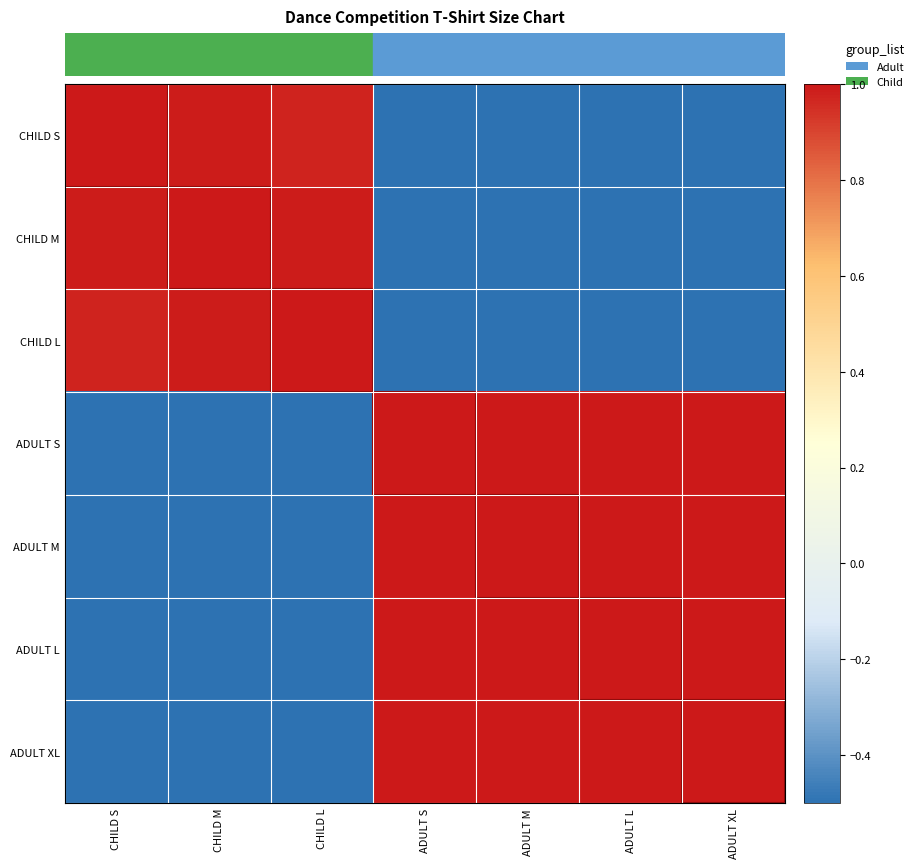

Reading left to right, what are all the values shown in this chart?

CHILD S: CHILD S=1.0	CHILD M=1.0	CHILD L=1.0	ADULT S=-1.0	ADULT M=-1.0	ADULT L=-1.0	ADULT XL=-1.0
CHILD M: CHILD S=1.0	CHILD M=1.0	CHILD L=1.0	ADULT S=-1.0	ADULT M=-1.0	ADULT L=-1.0	ADULT XL=-1.0
CHILD L: CHILD S=1.0	CHILD M=1.0	CHILD L=1.0	ADULT S=-1.0	ADULT M=-1.0	ADULT L=-1.0	ADULT XL=-1.0
ADULT S: CHILD S=-1.0	CHILD M=-1.0	CHILD L=-1.0	ADULT S=1.0	ADULT M=1.0	ADULT L=1.0	ADULT XL=1.0
ADULT M: CHILD S=-1.0	CHILD M=-1.0	CHILD L=-1.0	ADULT S=1.0	ADULT M=1.0	ADULT L=1.0	ADULT XL=1.0
ADULT L: CHILD S=-1.0	CHILD M=-1.0	CHILD L=-1.0	ADULT S=1.0	ADULT M=1.0	ADULT L=1.0	ADULT XL=1.0
ADULT XL: CHILD S=-1.0	CHILD M=-1.0	CHILD L=-1.0	ADULT S=1.0	ADULT M=1.0	ADULT L=1.0	ADULT XL=1.0